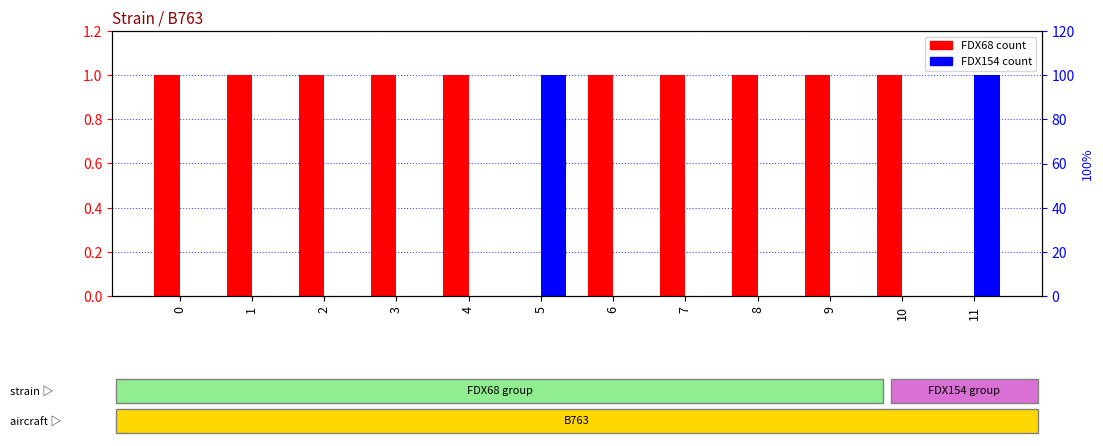

At which label is FDX68 closest to 0?

5